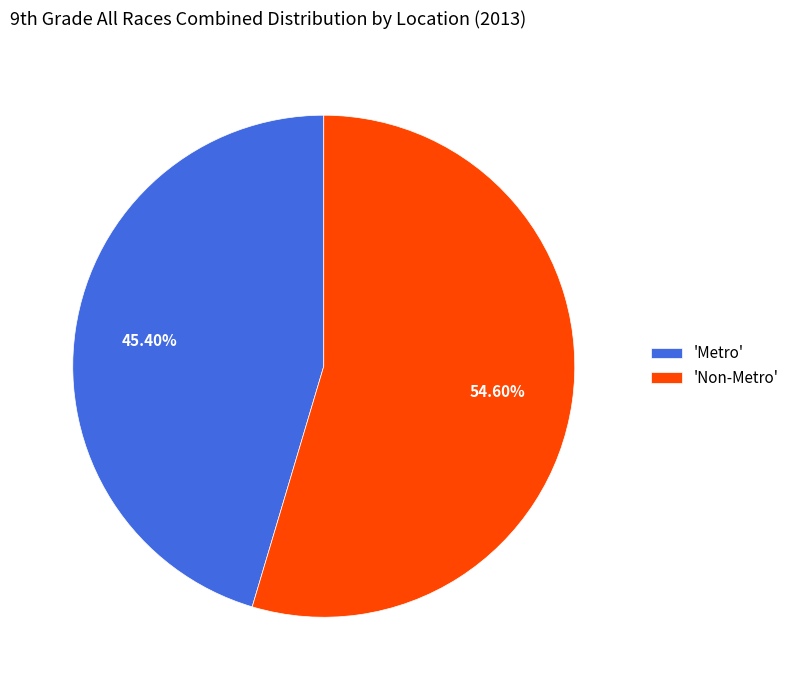

Is there any slice that represents more than half of the pie?

Yes